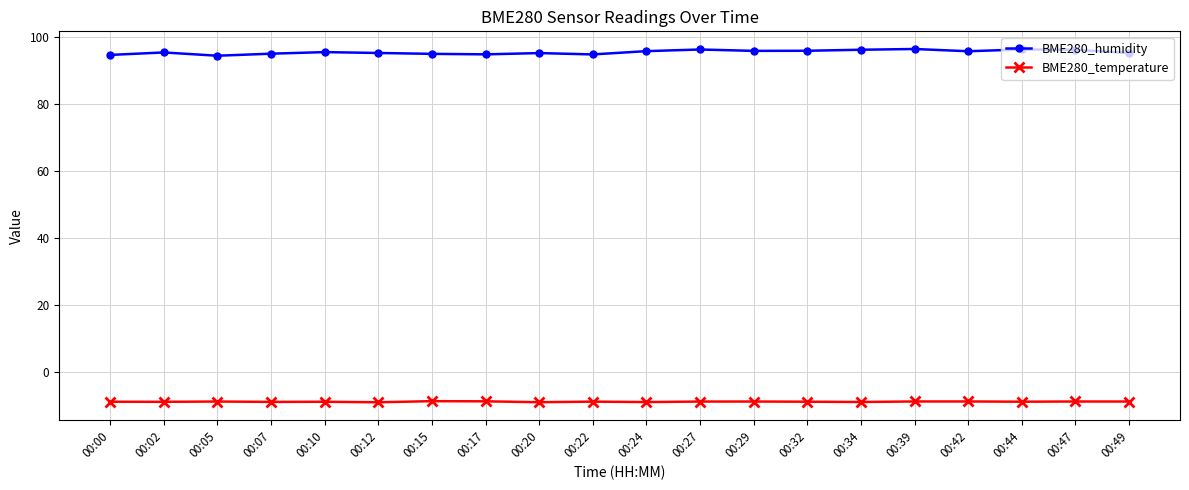

True or false: BME280_humidity has a value of 95.3 at 00:12.

True